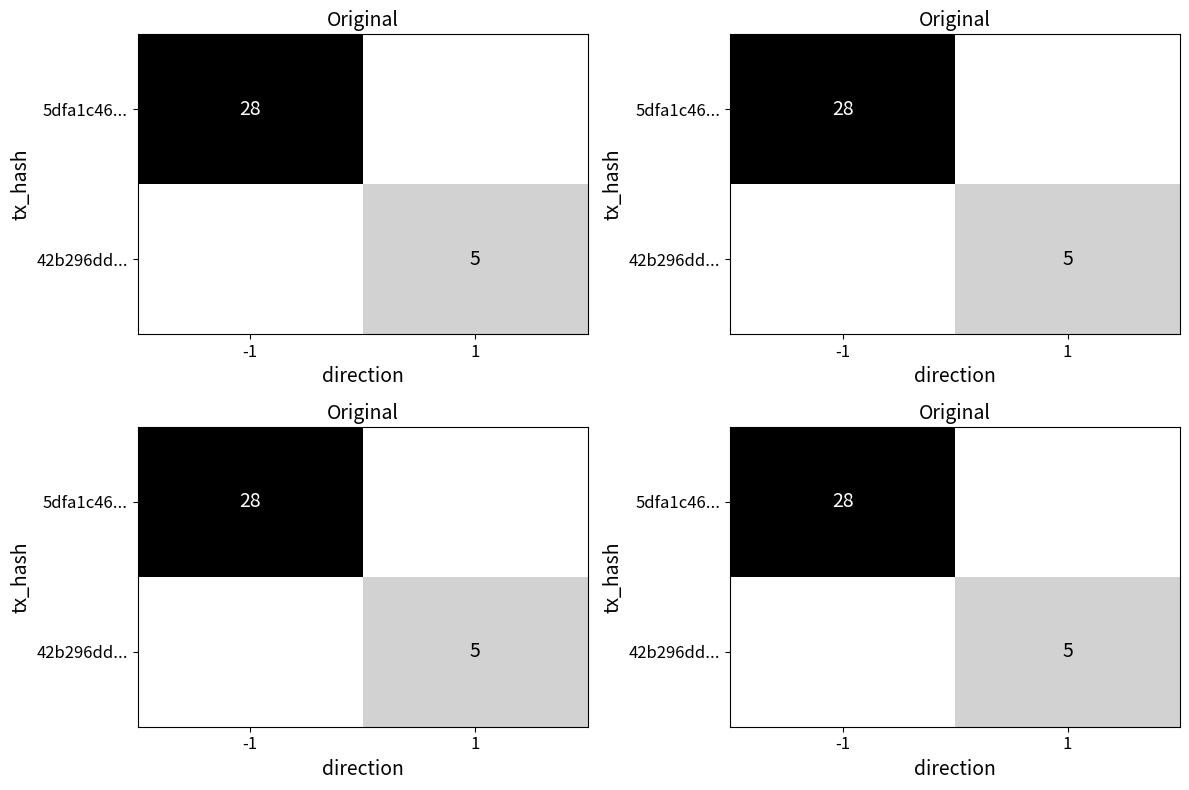

Which series has the largest total across all categories?

5dfa1c46...